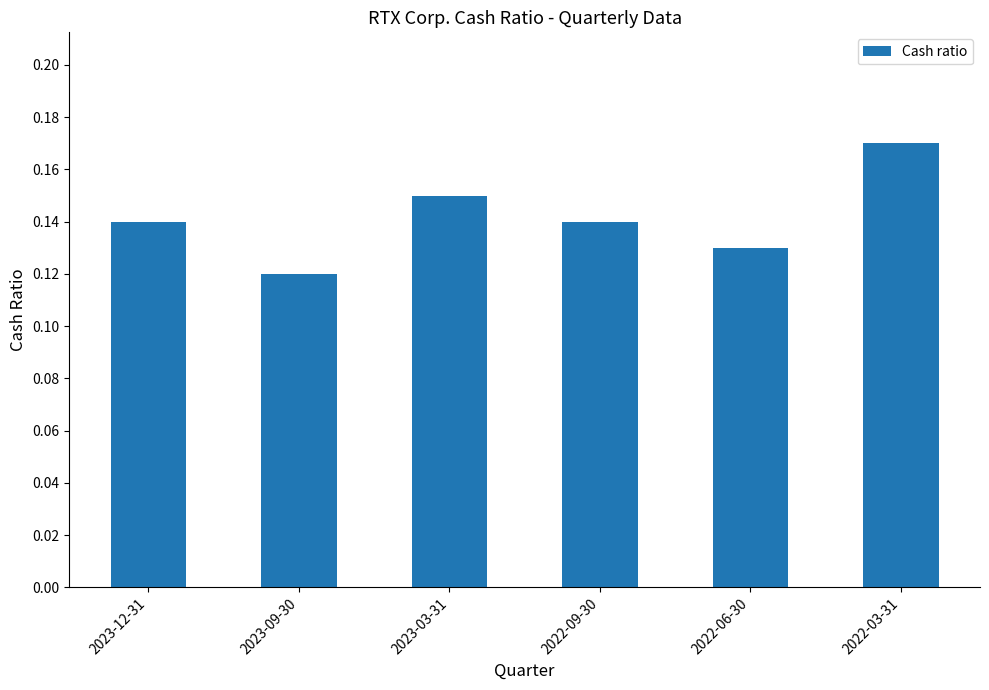

Where is the data nearest to the value 0?

2023-09-30